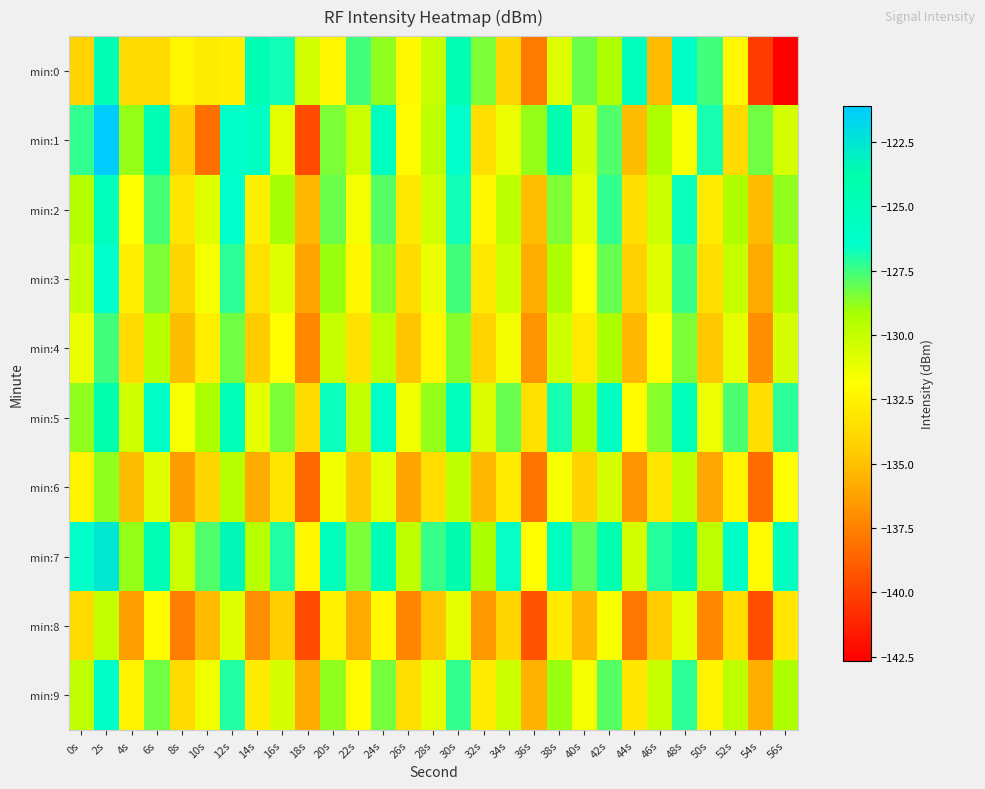

Which series has the largest range (max minus min)?

min:1